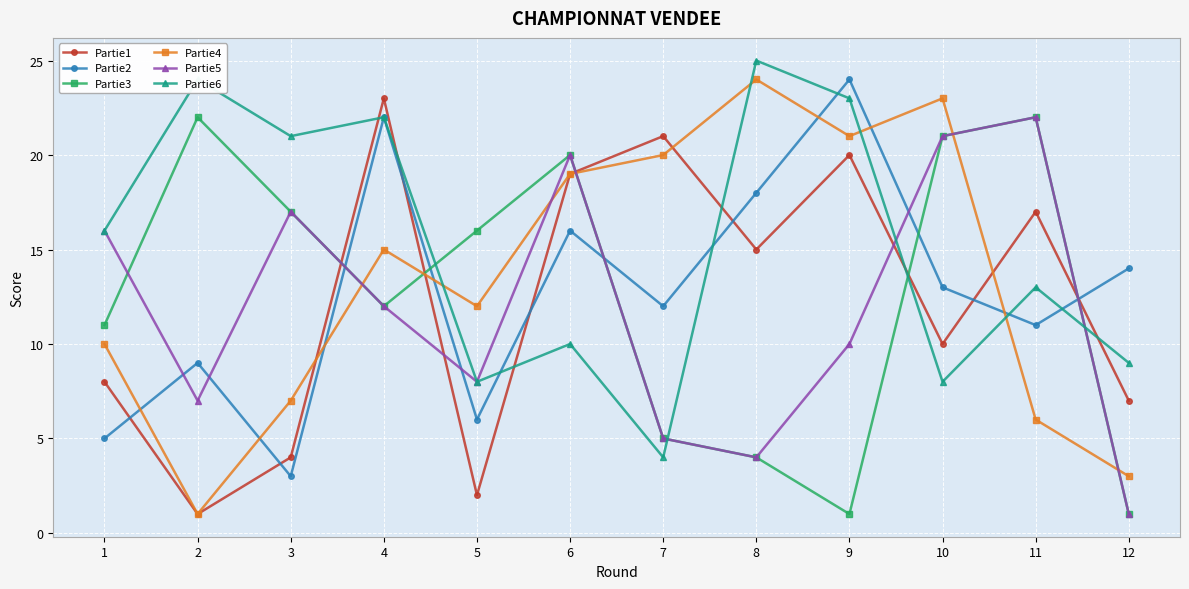

Which category has the highest value in the Partie1 series?

4